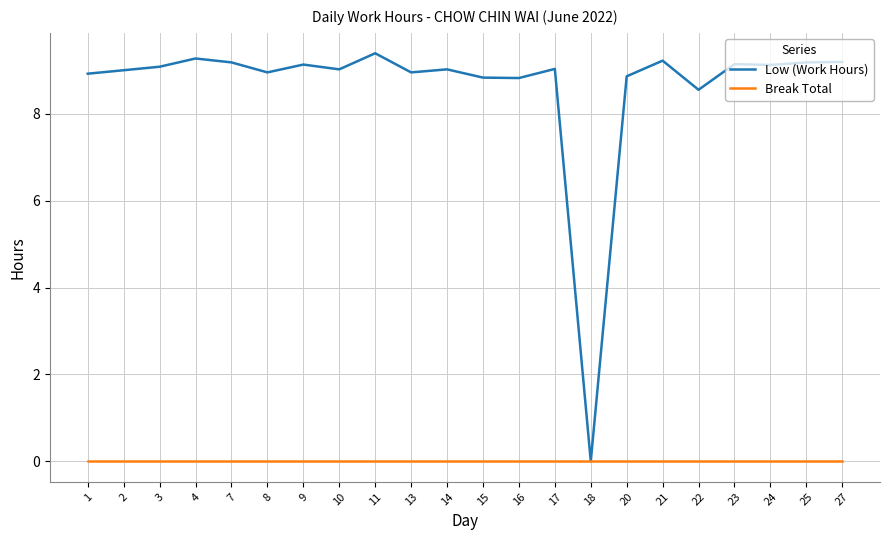

What is the difference between the maximum and minimum values in the Low (Work Hours) series?

9.4